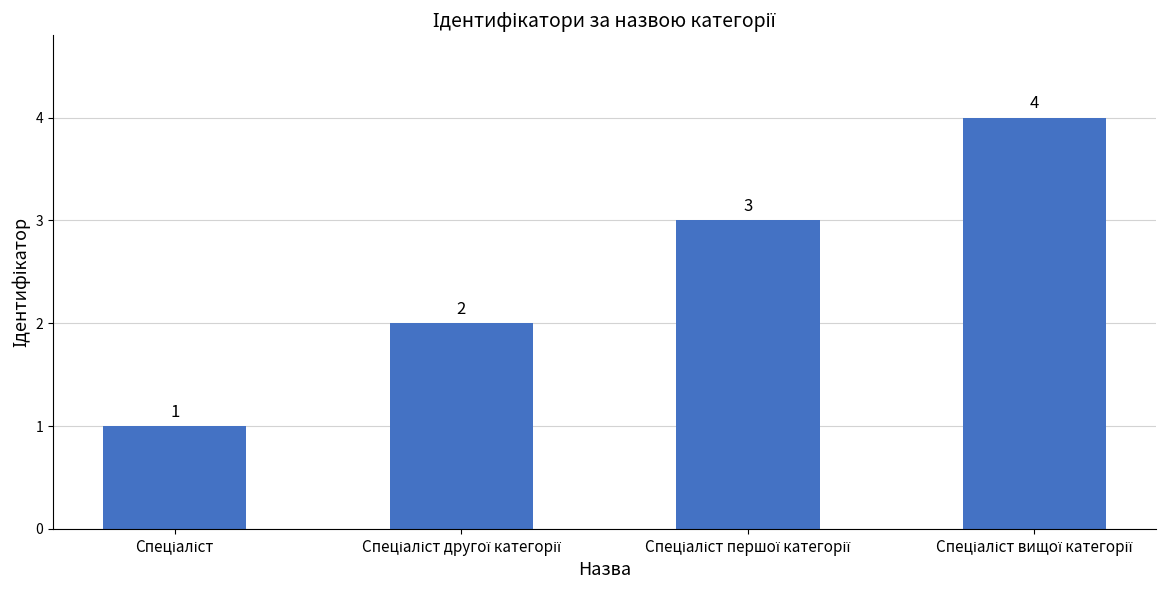

What is the value of the 3rd bar from the left?

3